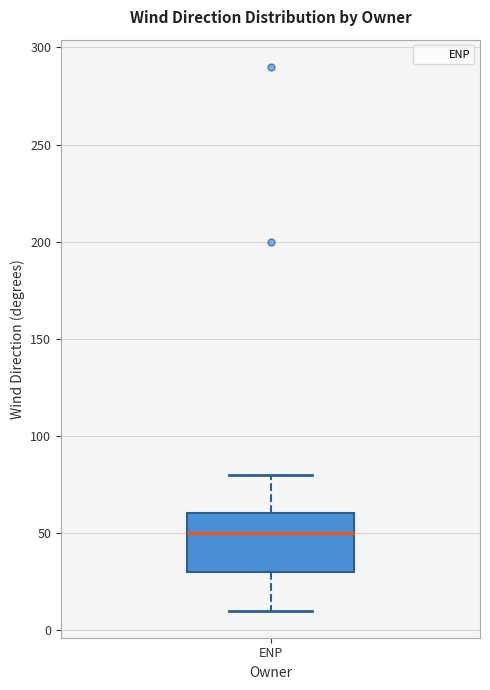

Transcribe this box plot: give where the median line is, the range the box spans, and where the two whiskers end, as read against the y-axis. The values are not printed on the chart, so give them approximately, as read against the axis.

median 50, box 30 to 60, whiskers 10 to 80